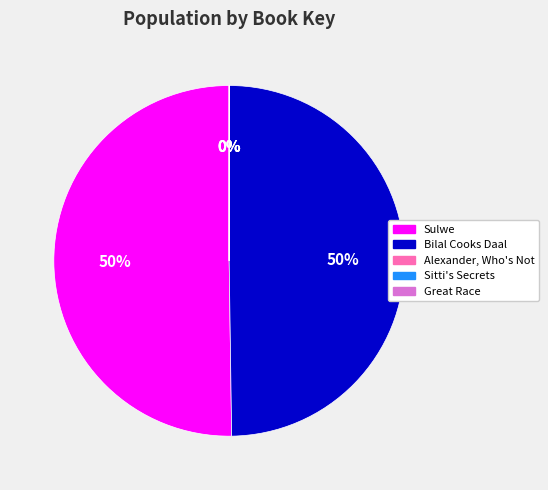

True or false: Bilal Cooks Daal accounts for 44% of the total.

False